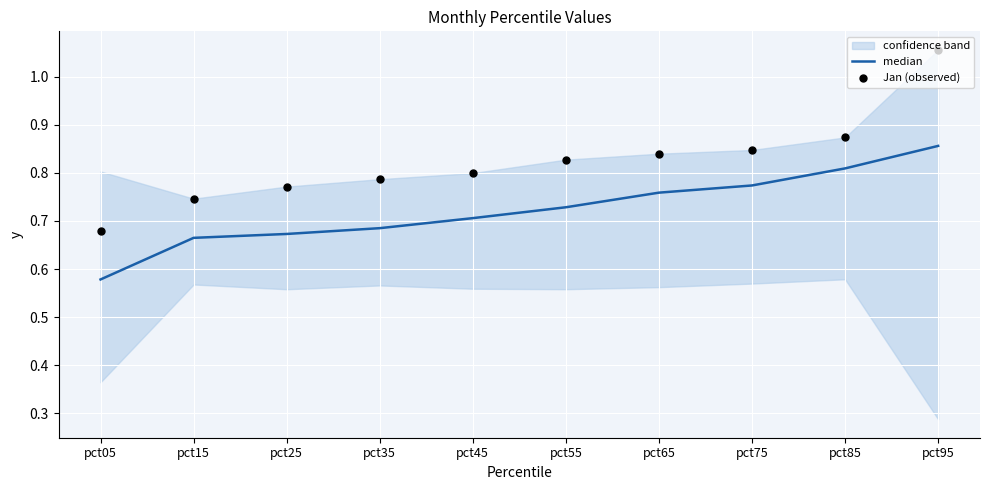

At how many categories does at least one series exceed 0?

10